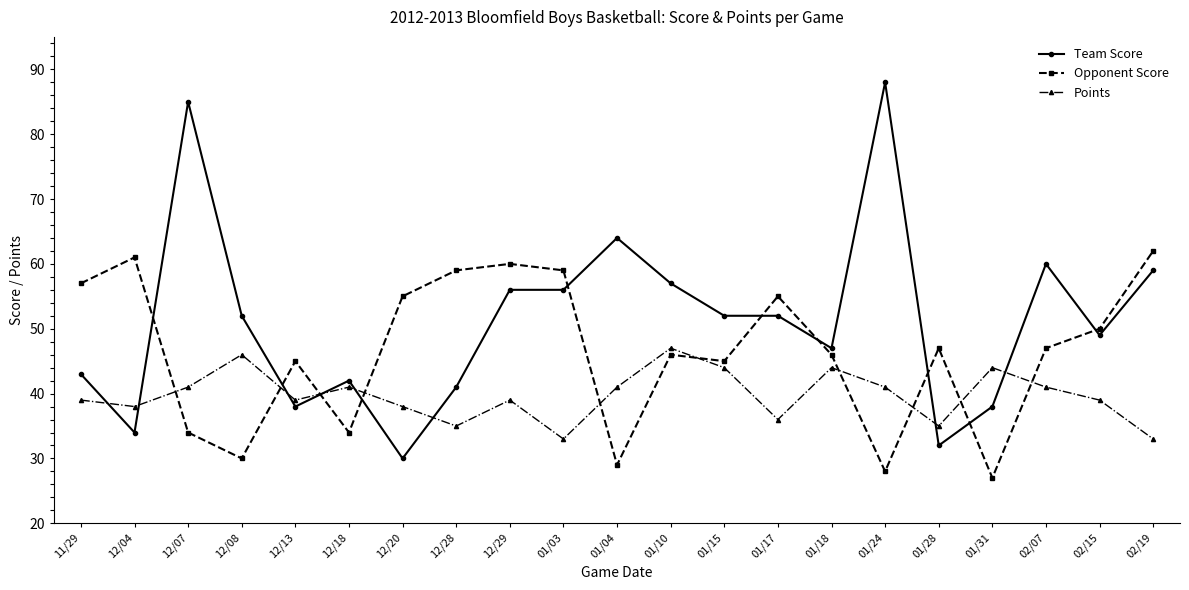

List the series in order of their overall mean, lowest first.

Points, Opponent Score, Team Score